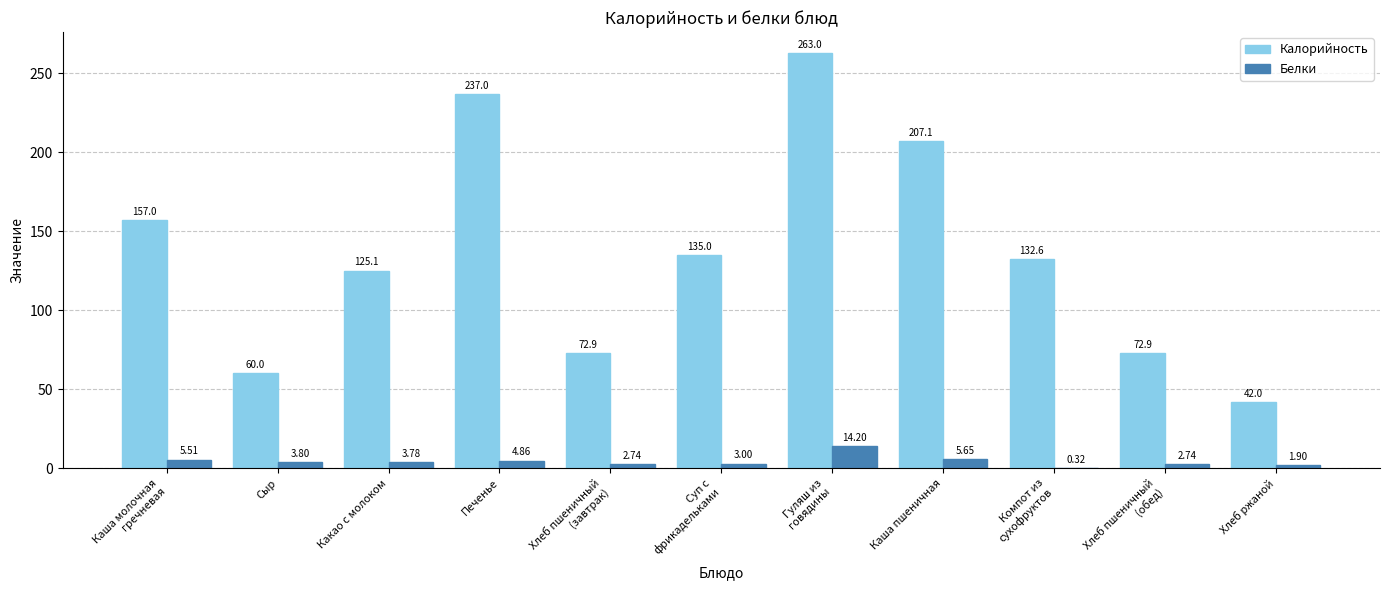

Is the value of Белки at Каша пшеничная greater than the value of Калорийность at Гуляш из
говядины?

No